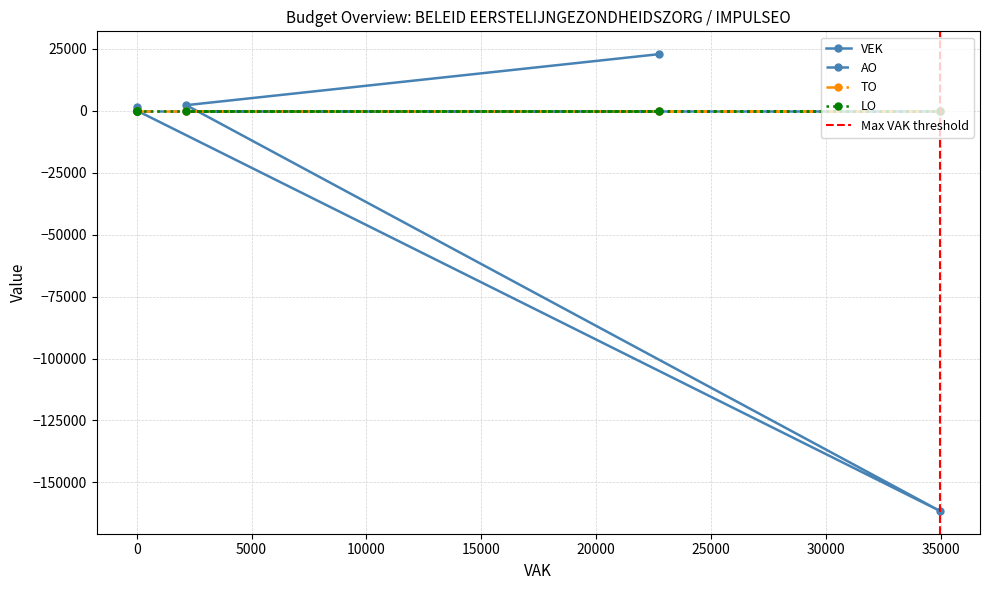

True or false: VEK has more than 2 interior local peaks.

False